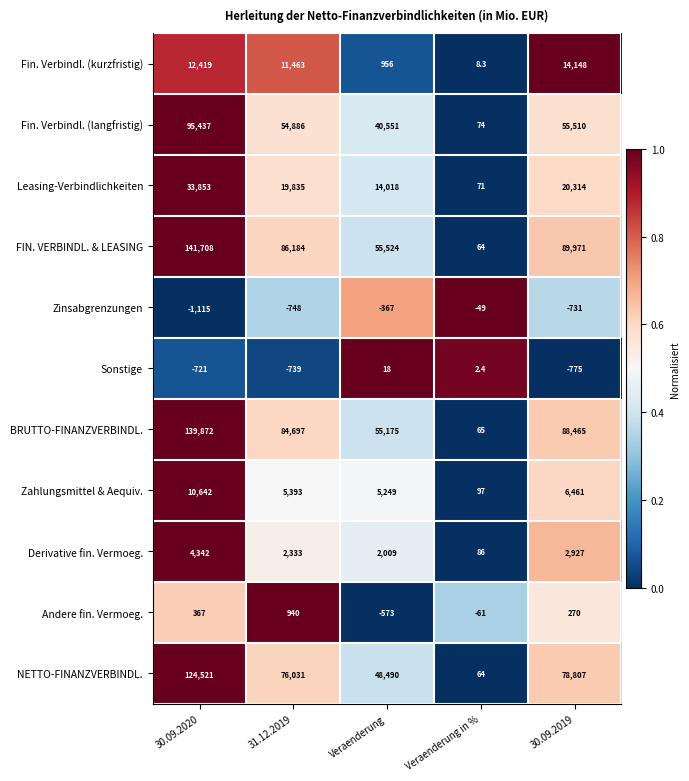

The value of Fin. Verbindl. (kurzfristig) at Veraenderung in % is 11.6. True or false?

False